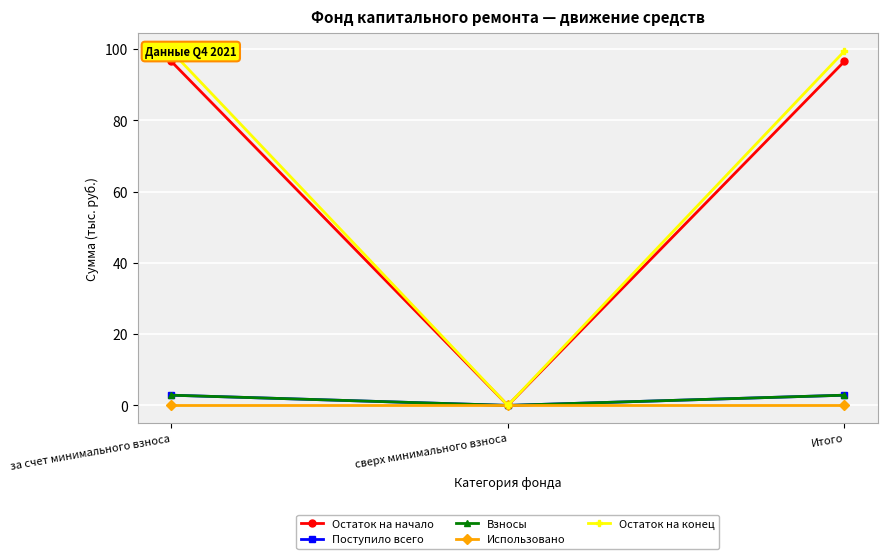

The Взносы series shows 0.0 at сверх минимального взноса. True or false?

True